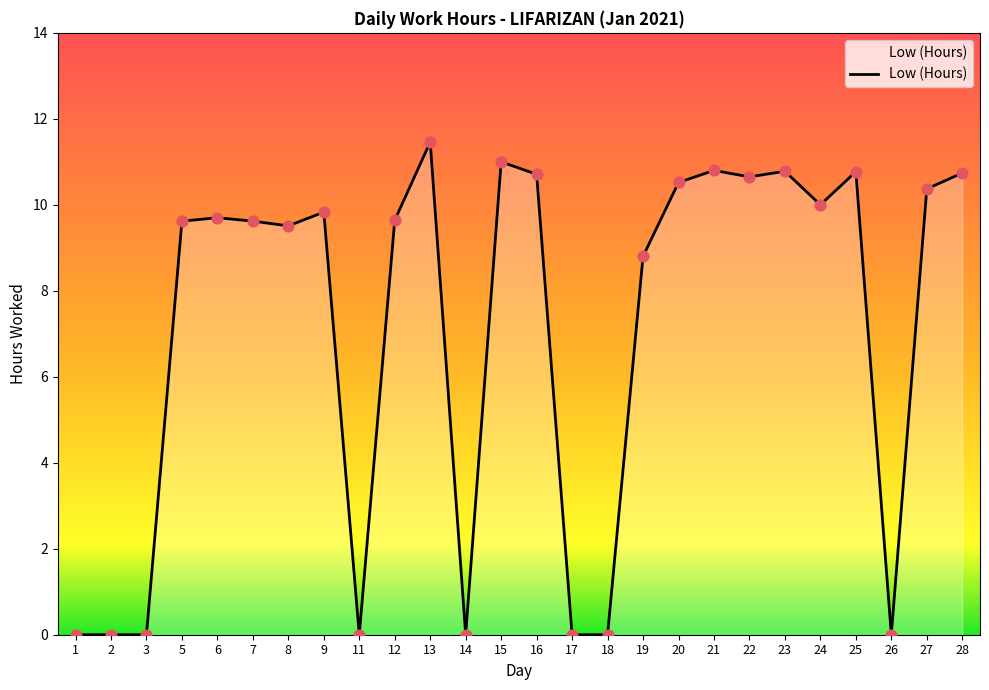

What is the change in value from 14 to 19?

+8.8